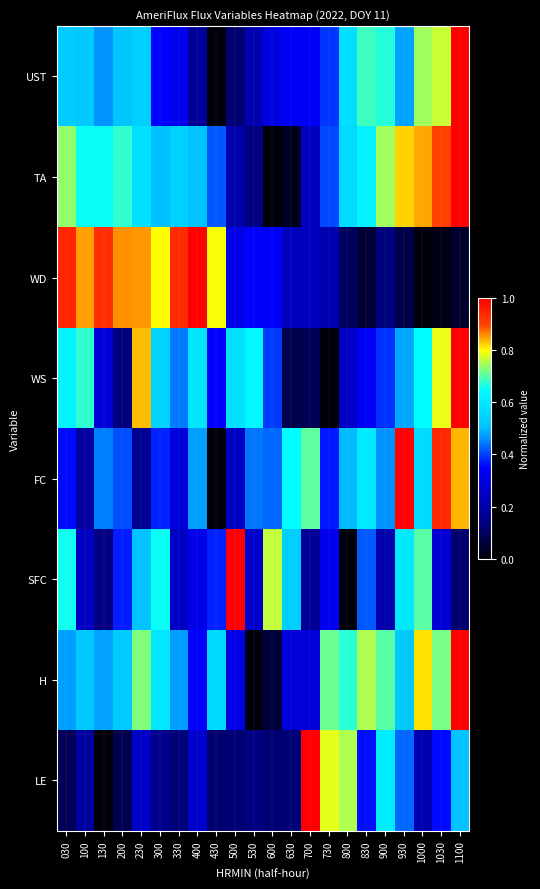

Reading left to right, extract all data points from this chart.

UST: 030=0.5	100=0.5	130=0.5	200=0.5	230=0.5	300=0.3	330=0.3	400=0.2	430=0.0	500=0.1	530=0.2	600=0.3	630=0.3	700=0.3	730=0.4	800=0.6	830=0.7	900=0.7	930=0.5	1000=0.7	1030=0.8	1100=1.0
TA: 030=0.7	100=0.7	130=0.7	200=0.7	230=0.6	300=0.5	330=0.5	400=0.5	430=0.4	500=0.2	530=0.1	600=0.0	630=0.0	700=0.2	730=0.4	800=0.6	830=0.6	900=0.7	930=0.8	1000=0.8	1030=0.9	1100=1.0
WD: 030=0.9	100=0.8	130=0.9	200=0.9	230=0.9	300=0.8	330=0.9	400=1.0	430=0.8	500=0.3	530=0.3	600=0.3	630=0.2	700=0.2	730=0.2	800=0.1	830=0.1	900=0.1	930=0.1	1000=0.0	1030=0.0	1100=0.0
WS: 030=0.6	100=0.7	130=0.3	200=0.1	230=0.8	300=0.5	330=0.4	400=0.6	430=0.3	500=0.6	530=0.6	600=0.4	630=0.1	700=0.1	730=0.0	800=0.3	830=0.3	900=0.4	930=0.5	1000=0.6	1030=0.8	1100=1.0
FC: 030=0.4	100=0.2	130=0.5	200=0.4	230=0.2	300=0.4	330=0.3	400=0.5	430=0.0	500=0.3	530=0.4	600=0.4	630=0.6	700=0.7	730=0.4	800=0.5	830=0.6	900=0.5	930=1.0	1000=0.6	1030=0.9	1100=0.8
SFC: 030=0.7	100=0.2	130=0.1	200=0.4	230=0.5	300=0.7	330=0.2	400=0.3	430=0.4	500=1.0	530=0.3	600=0.8	630=0.5	700=0.2	730=0.3	800=0.0	830=0.4	900=0.2	930=0.6	1000=0.7	1030=0.3	1100=0.1
H: 030=0.5	100=0.5	130=0.5	200=0.5	230=0.7	300=0.6	330=0.5	400=0.3	430=0.6	500=0.3	530=0.0	600=0.1	630=0.3	700=0.3	730=0.7	800=0.7	830=0.8	900=0.7	930=0.5	1000=0.8	1030=0.7	1100=1.0
LE: 030=0.1	100=0.2	130=0.0	200=0.1	230=0.3	300=0.2	330=0.1	400=0.3	430=0.1	500=0.1	530=0.1	600=0.1	630=0.1	700=1.0	730=0.8	800=0.8	830=0.4	900=0.6	930=0.4	1000=0.2	1030=0.4	1100=0.5